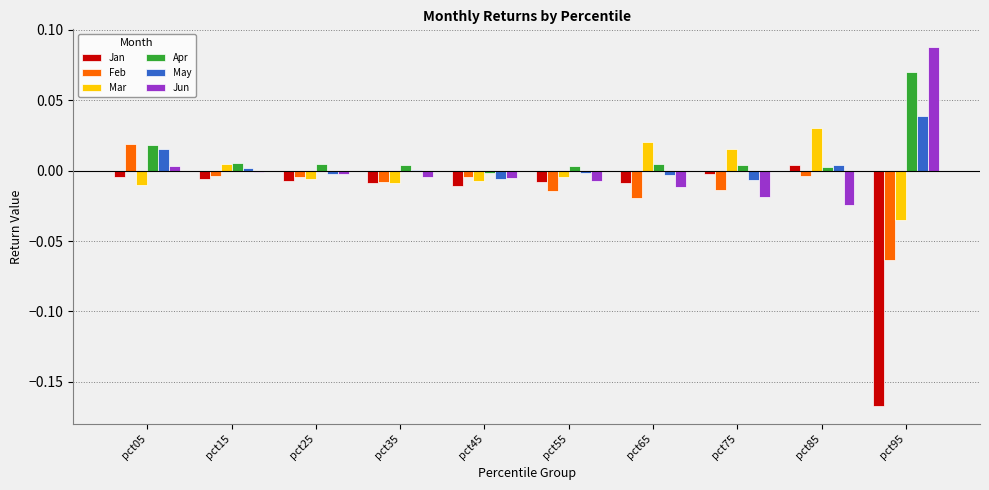

Does the chart contain stacked bars?

No